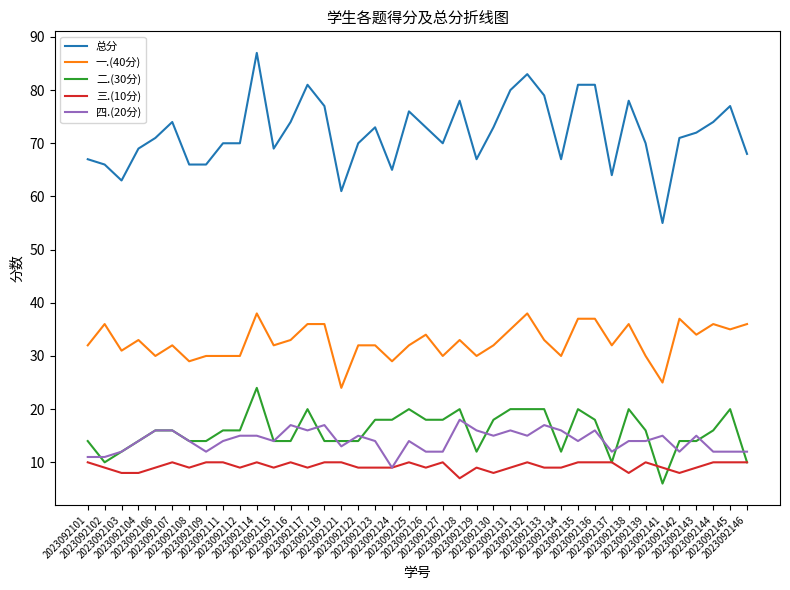

True or false: 二.(30分) and 一.(40分) cross at least once.

False